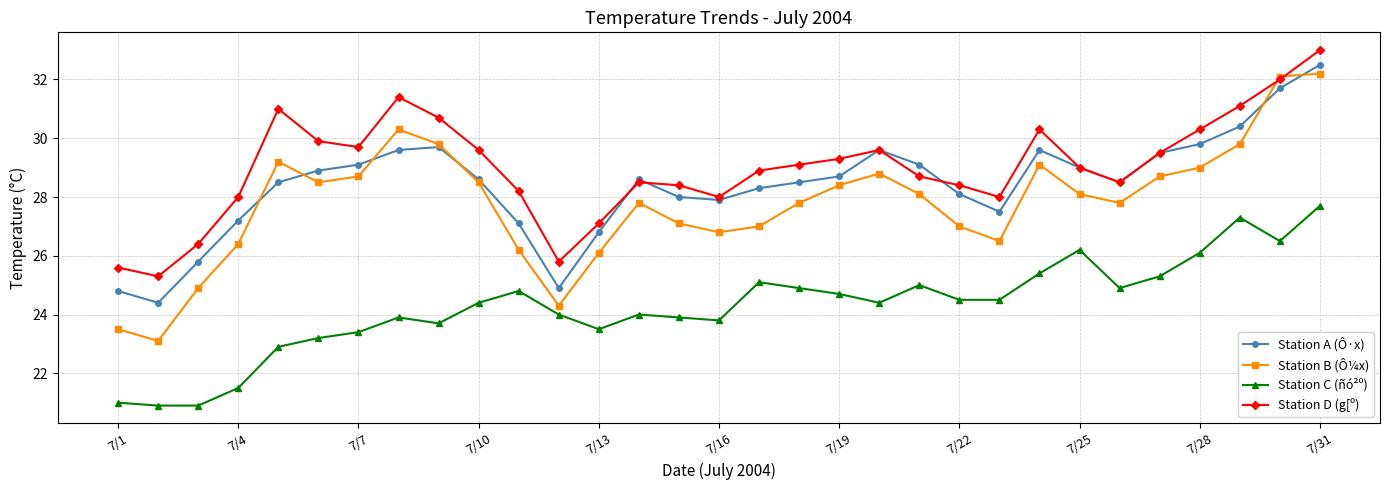

What is the difference between the maximum and minimum values in the Station B (Ô¼x) series?

9.1